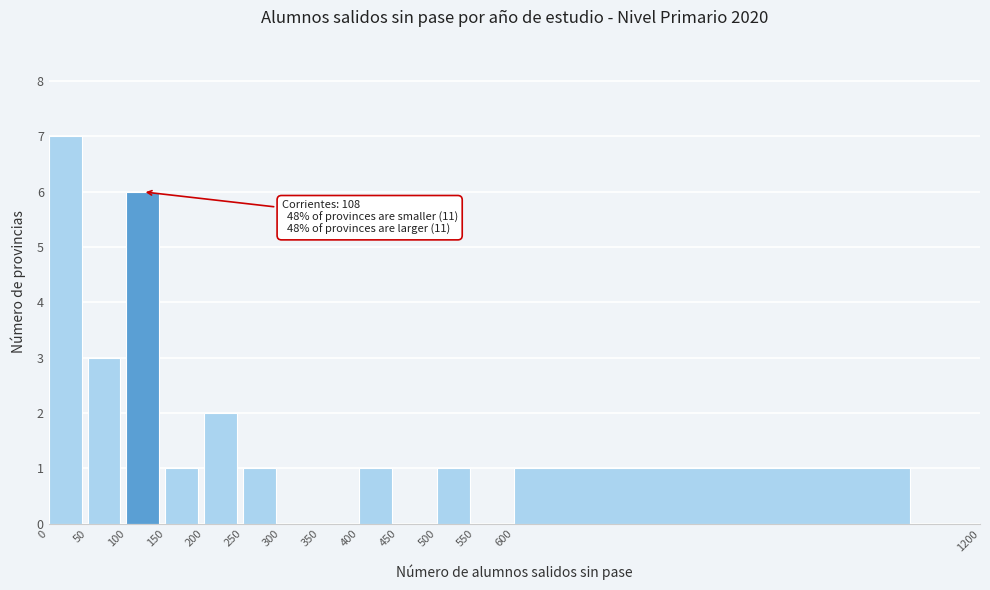

Which range on the x-axis has the tallest bar?

0 to 50